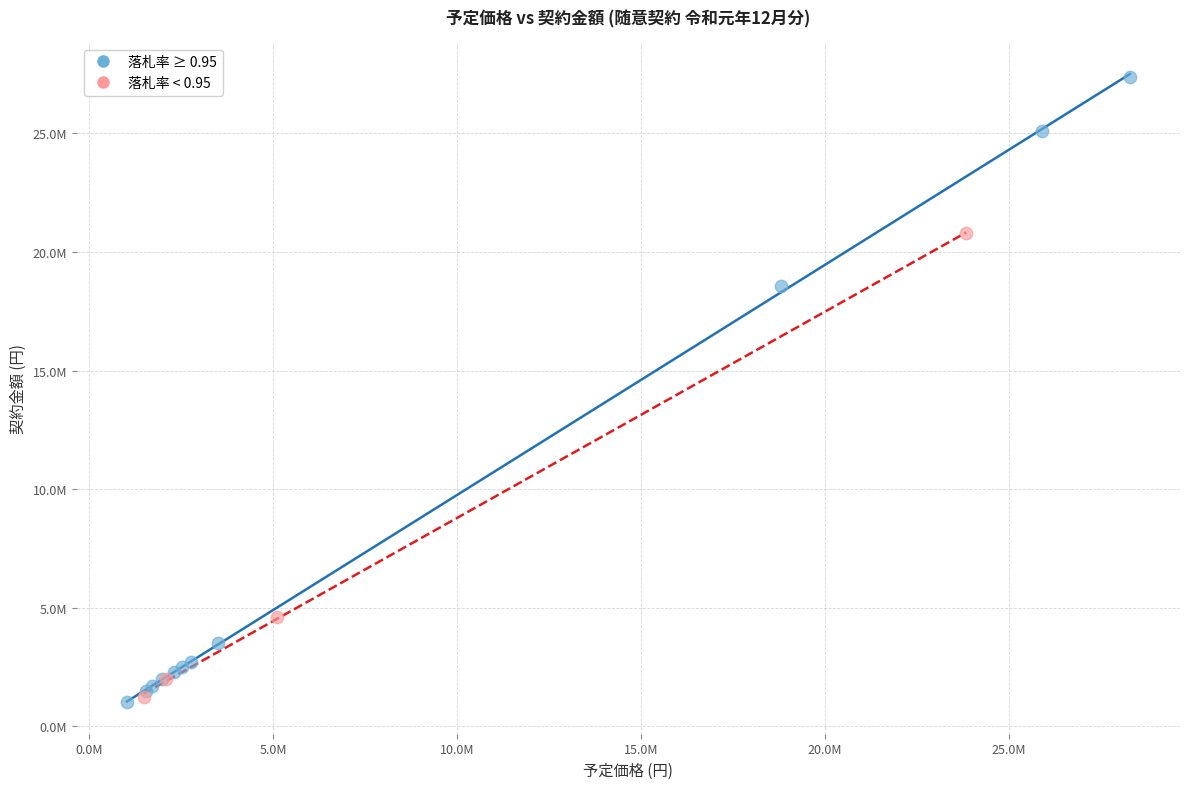

Which series contains the highest Y value?

落札率 ≥ 0.95